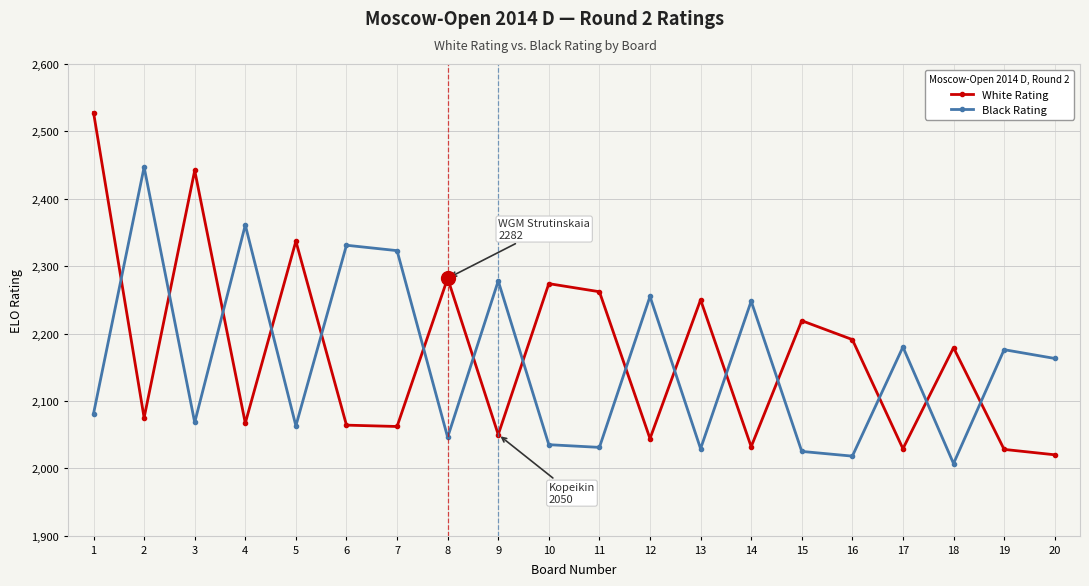

In White Rating, how many points are lower than both neighbors (excluding endpoints)?

7